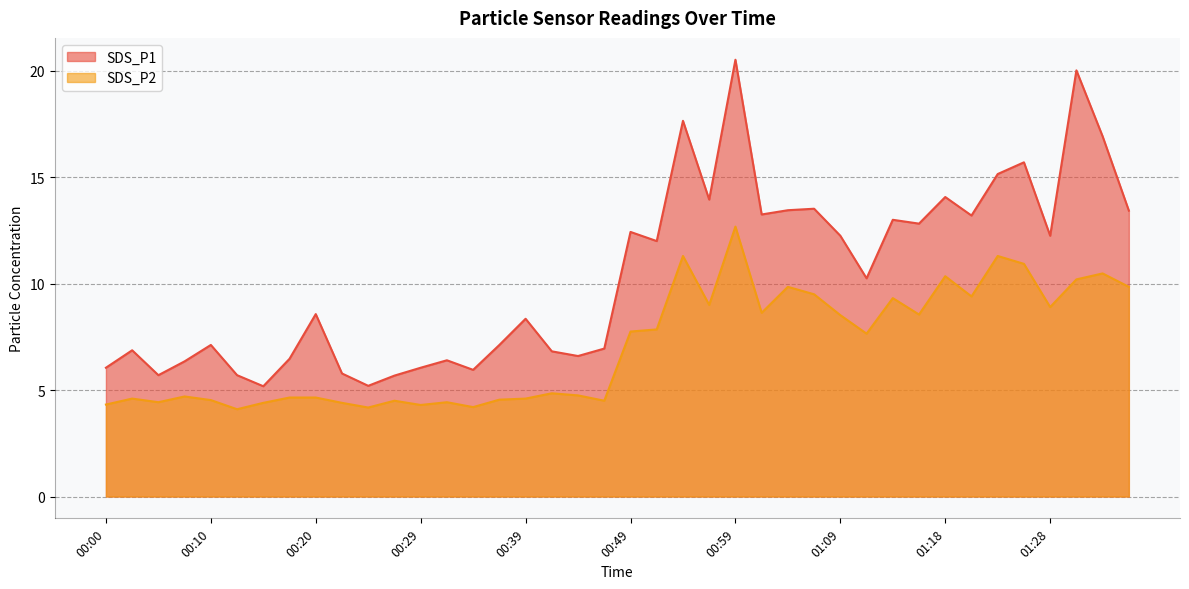

At which label does SDS_P2 first exceed 7?

00:49